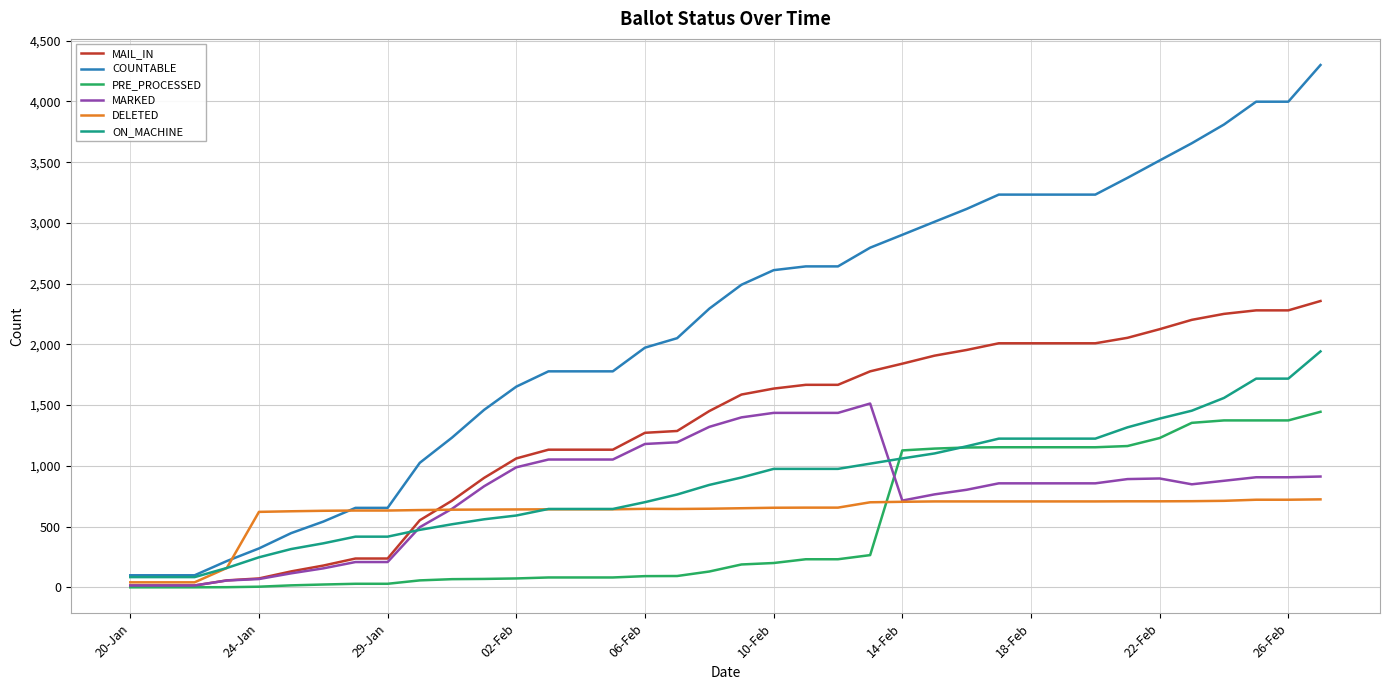

Which series has the widest spread of values?

COUNTABLE